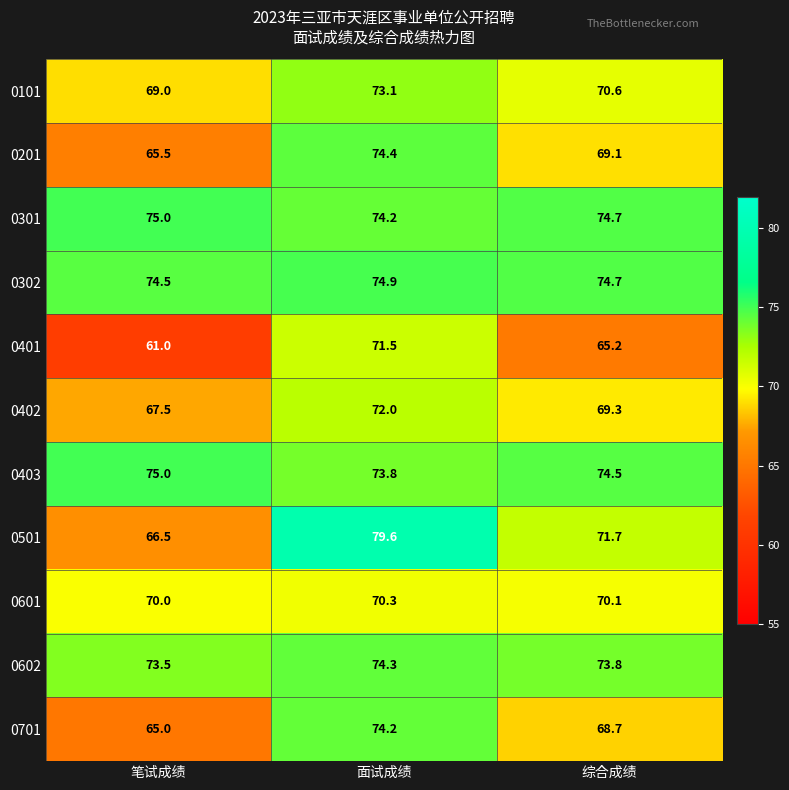

Between 笔试成绩 and 综合成绩, which series saw the biggest shift?

0501